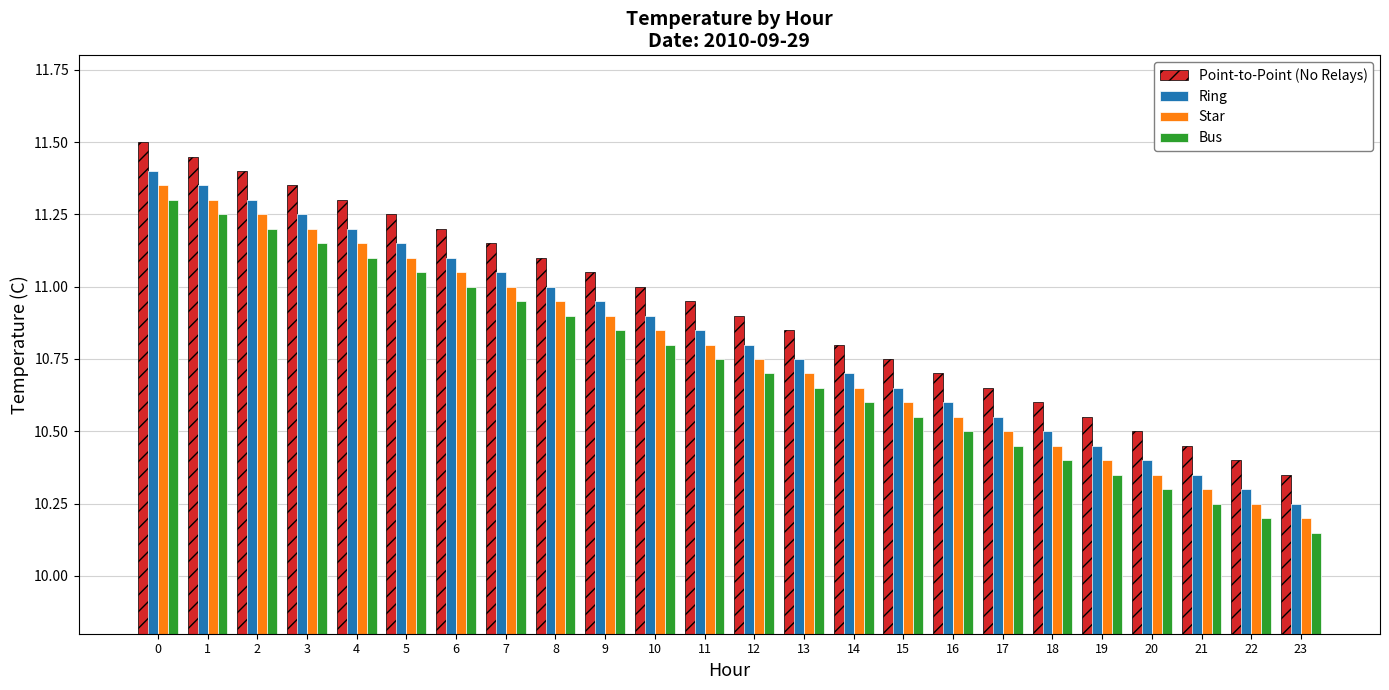

What is the total value across all series at 15?

42.6